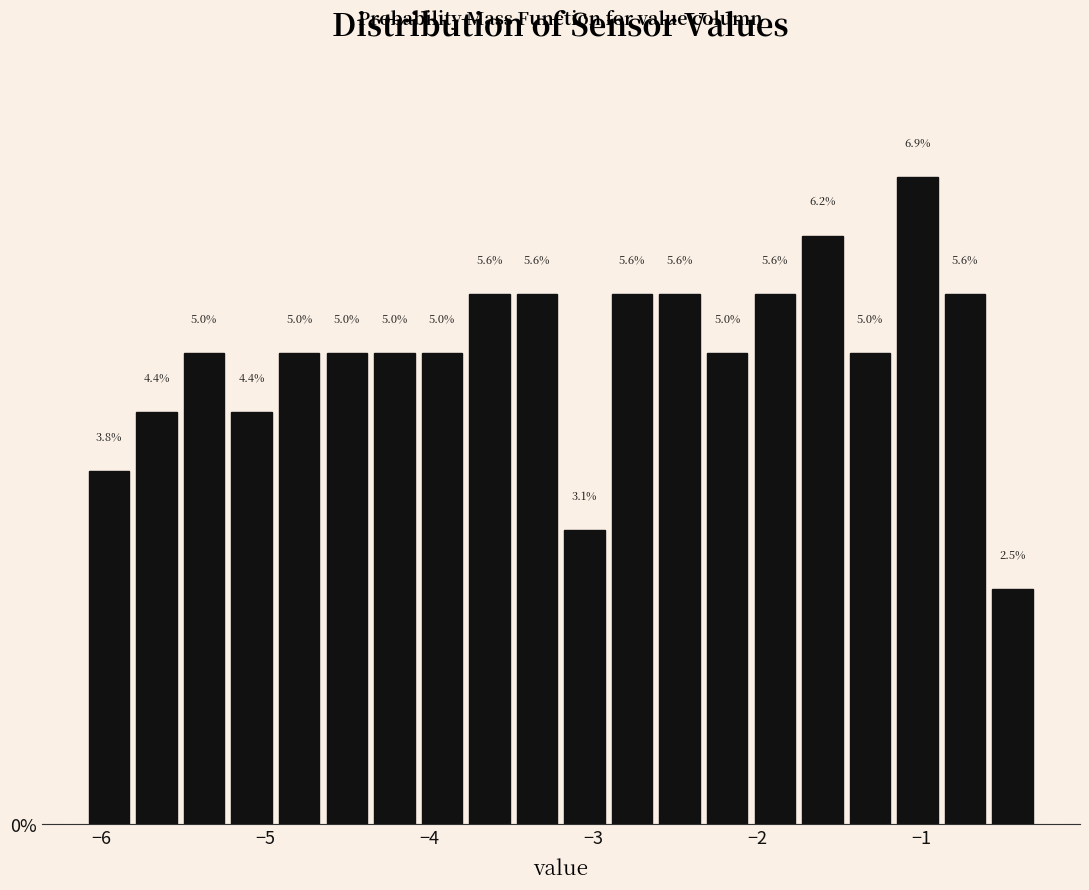

Around what value on the x-axis is the tallest bar? Give the approximate position of its centre, as read against the axis.

-1.0